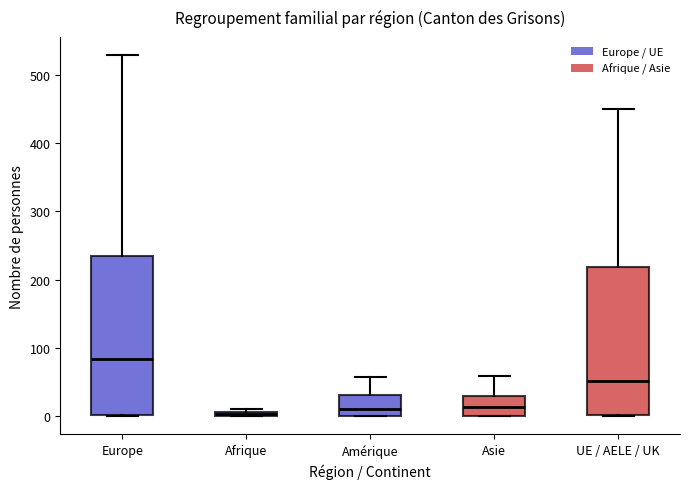

Which box is the tallest, from its lower edge to its upper edge?

Europe